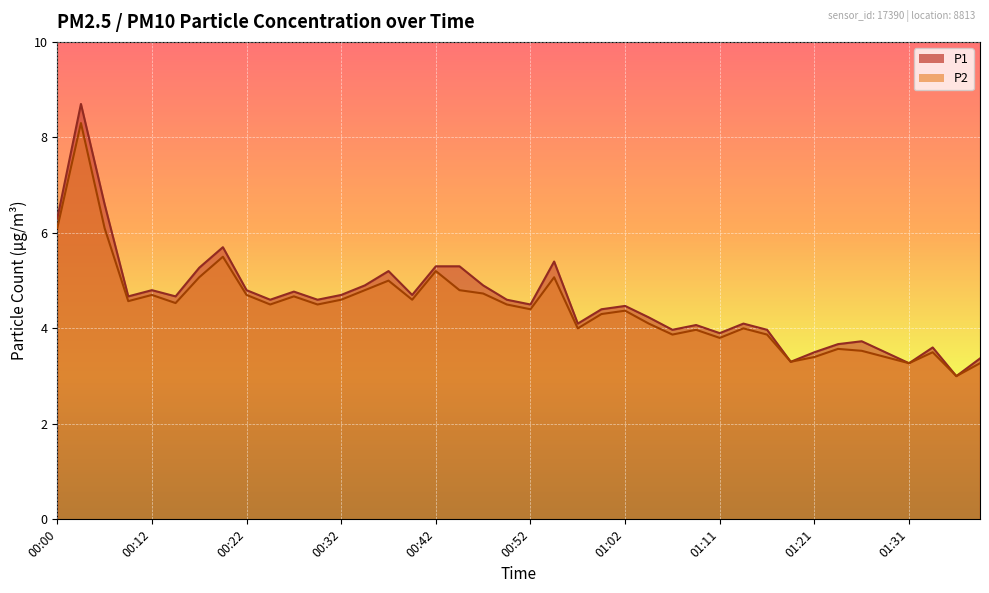

What is the difference between the maximum and second lowest values in the P1 series?

5.4